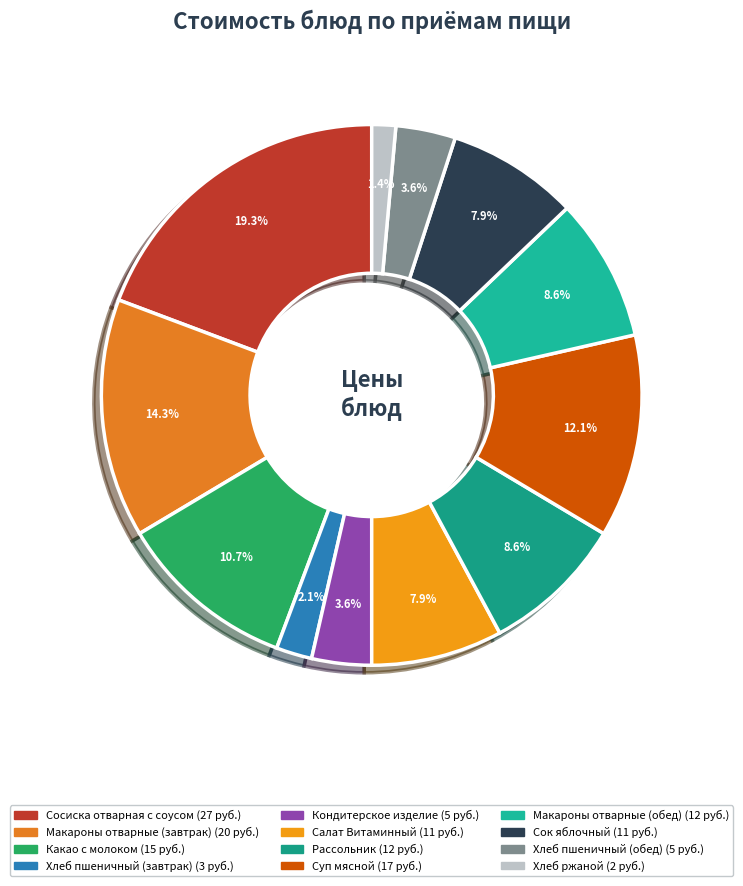

To the nearest percent, what is the combined percentage of Хлеб пшеничный (завтрак) and Суп мясной?

14%